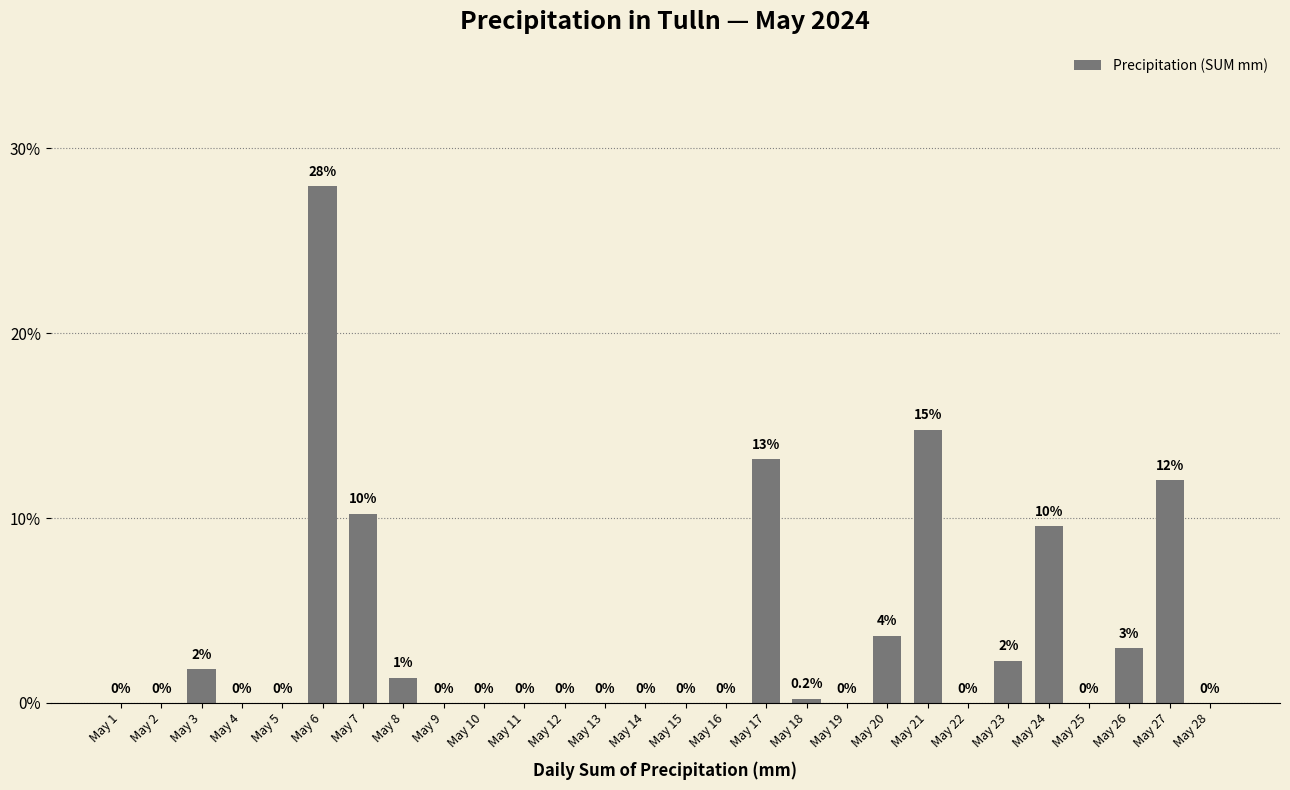

What is the sum of all values?

100.0